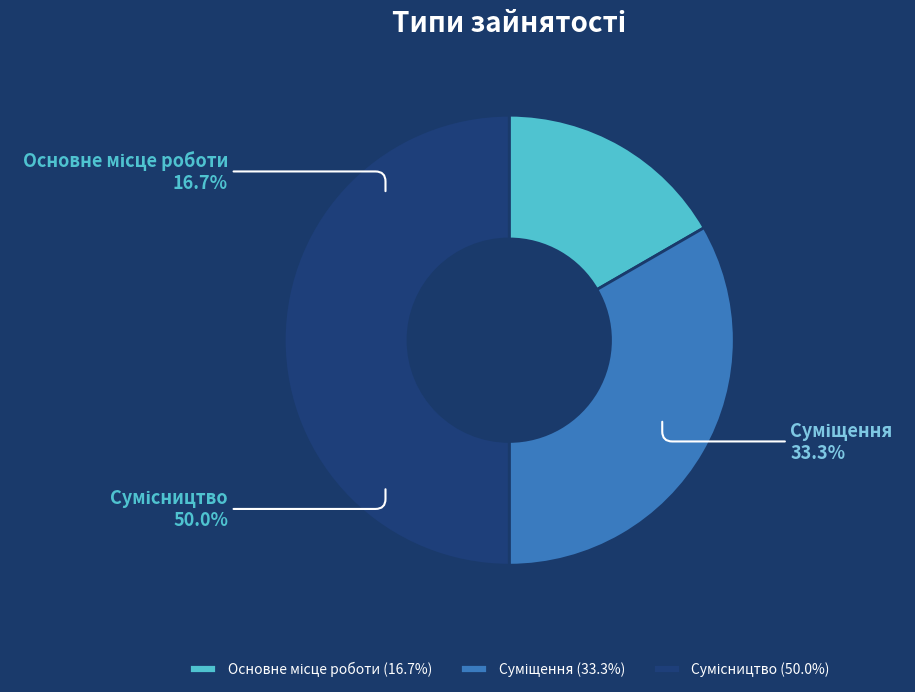

To the nearest percent, what is the difference between the largest and smallest slice percentages?

33%